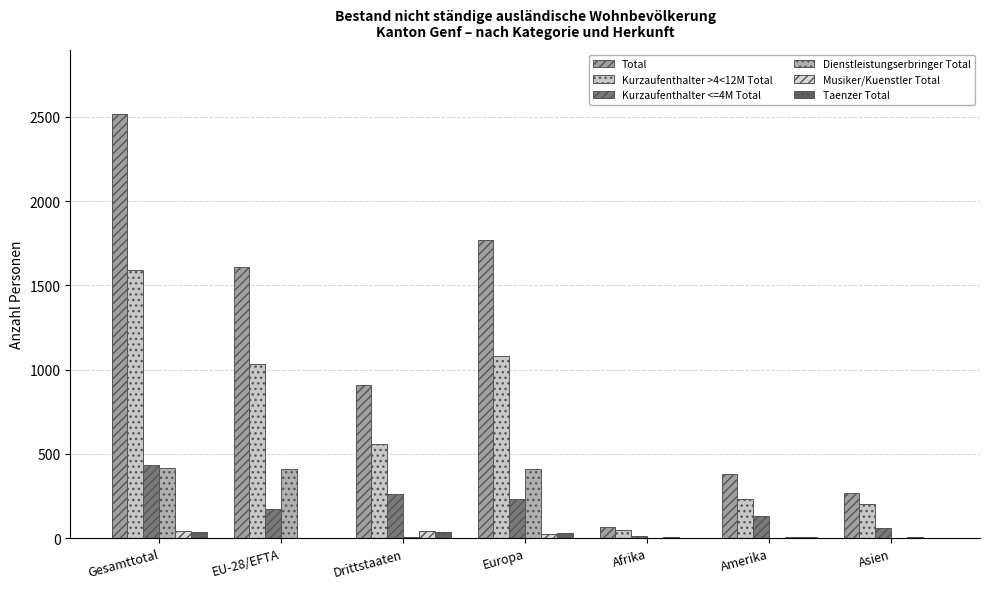

What is the approximate value of Kurzaufenthalter >4<12M Total at Europa?

1079